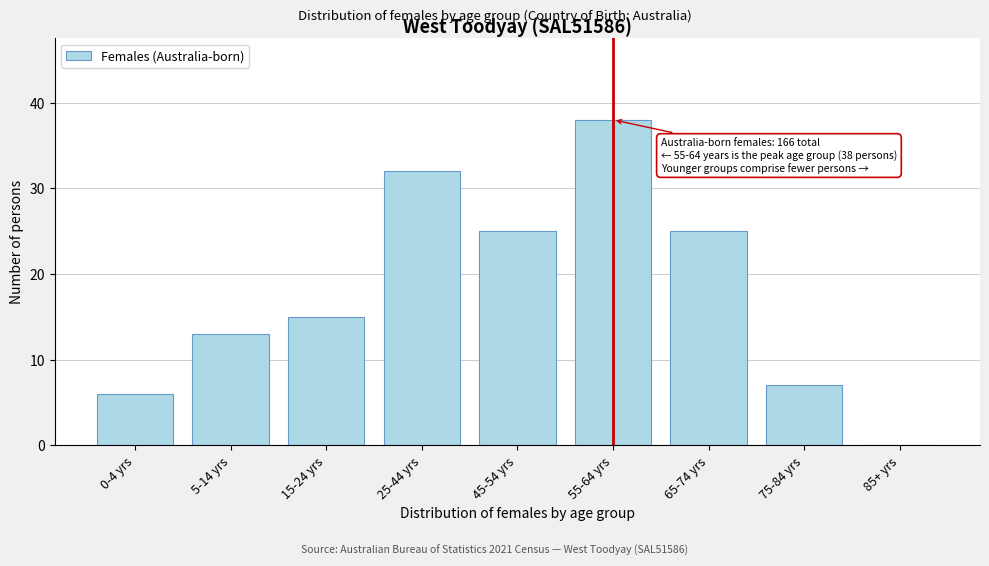

Reading left to right, extract all data points from this chart.

0-4 yrs=6	5-14 yrs=13	15-24 yrs=15	25-44 yrs=32	45-54 yrs=25	55-64 yrs=38	65-74 yrs=25	75-84 yrs=7	85+ yrs=0